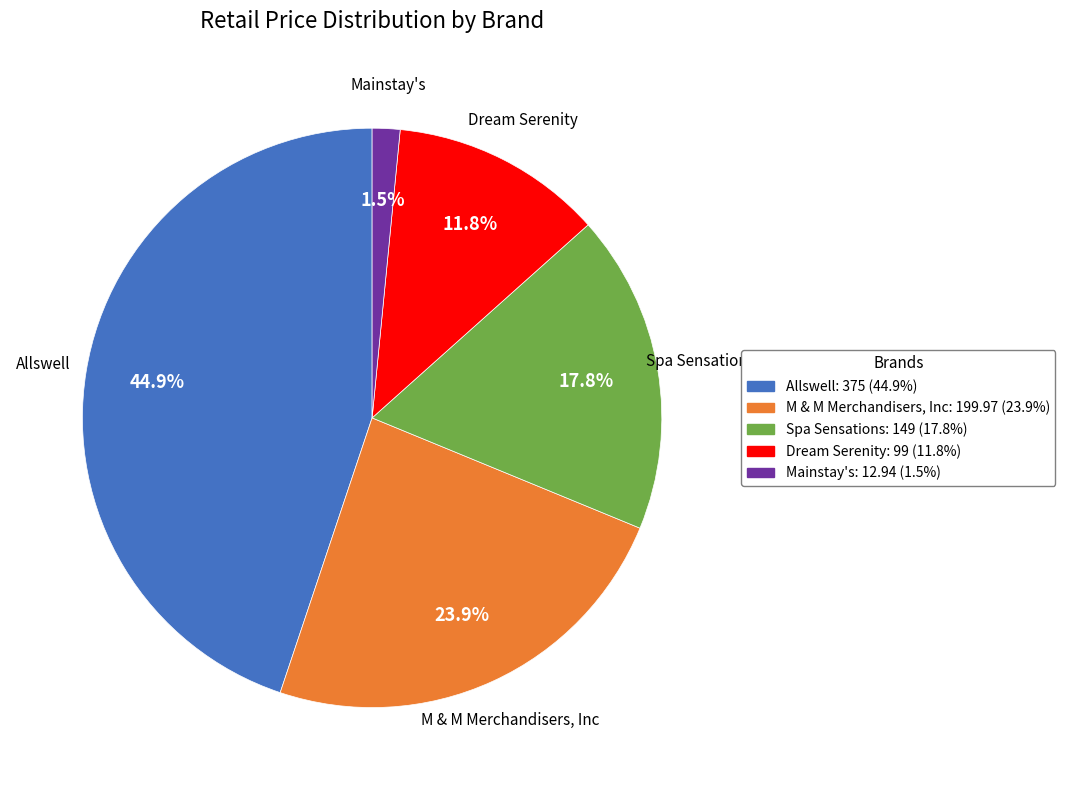

Which category has the biggest portion of the pie?

Allswell